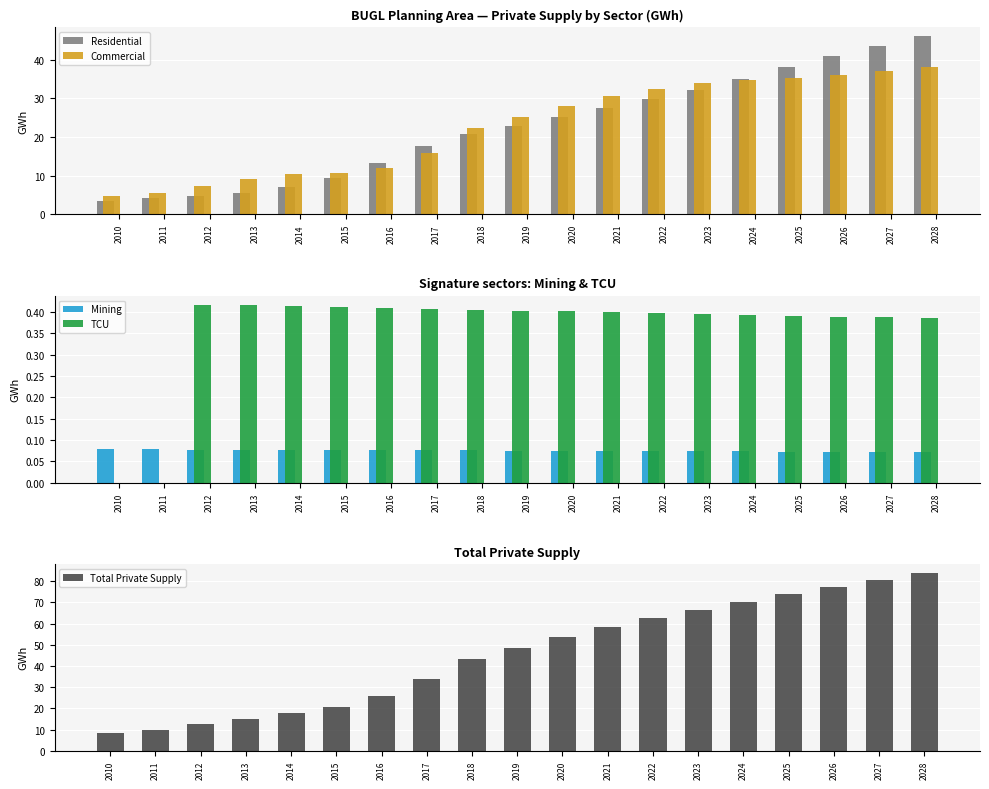

Rank the series at 2025 from lowest to highest value.

Mining, TCU, Commercial, Residential, Total Private Supply